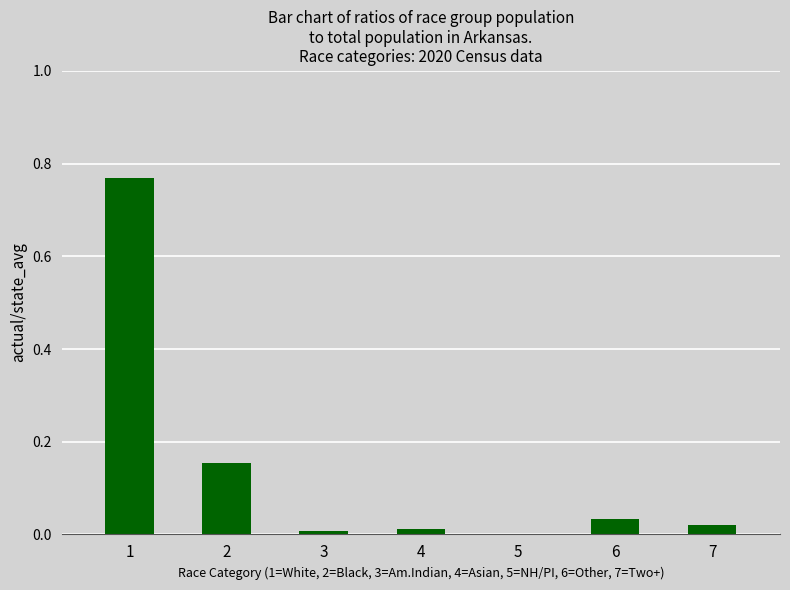

How many data points does each series have?

7